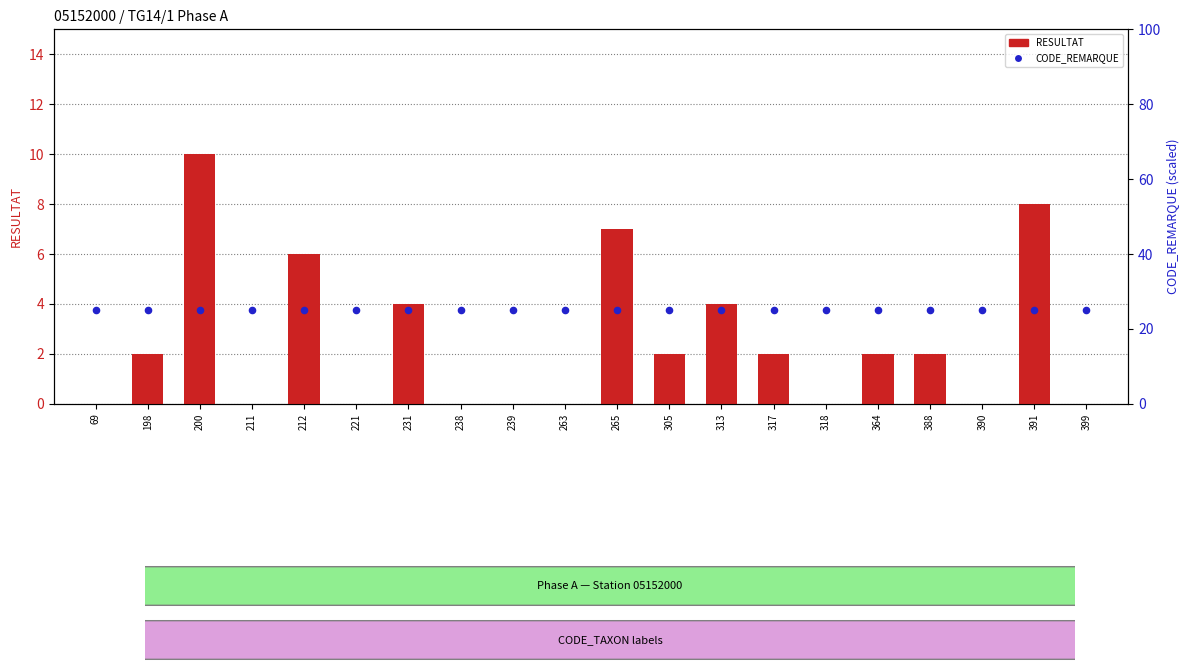

Which series contains the highest Y value?

CODE_REMARQUE (scaled)